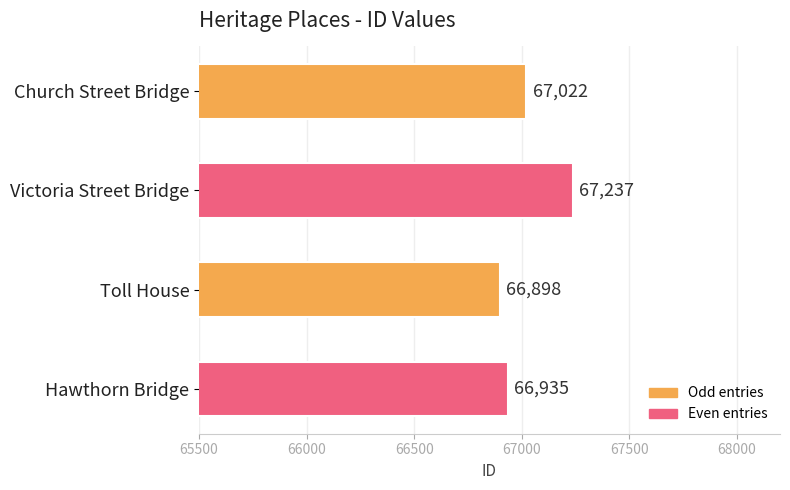

What value does the data have at Church Street Bridge, to the nearest 10?

67020